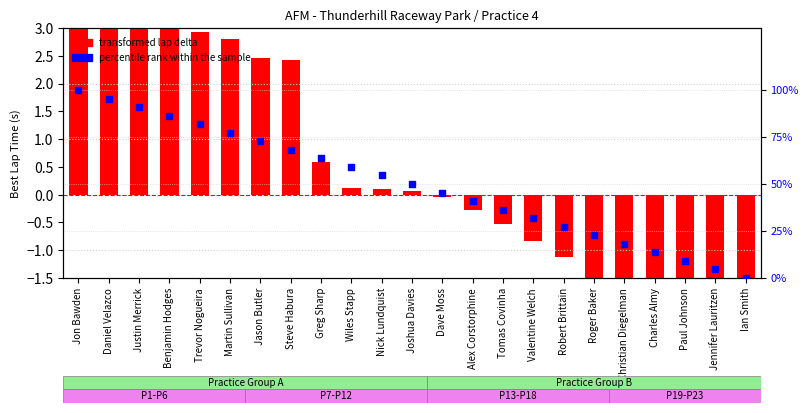

Which series has the largest total across all categories?

percentile rank within the sample